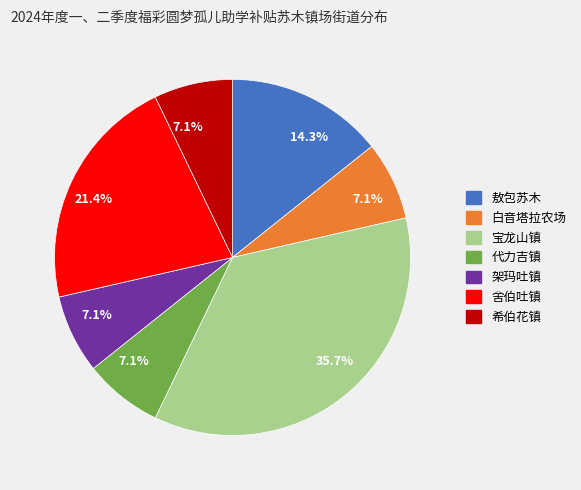

To the nearest percent, what portion does 白音塔拉农场 represent?

7%